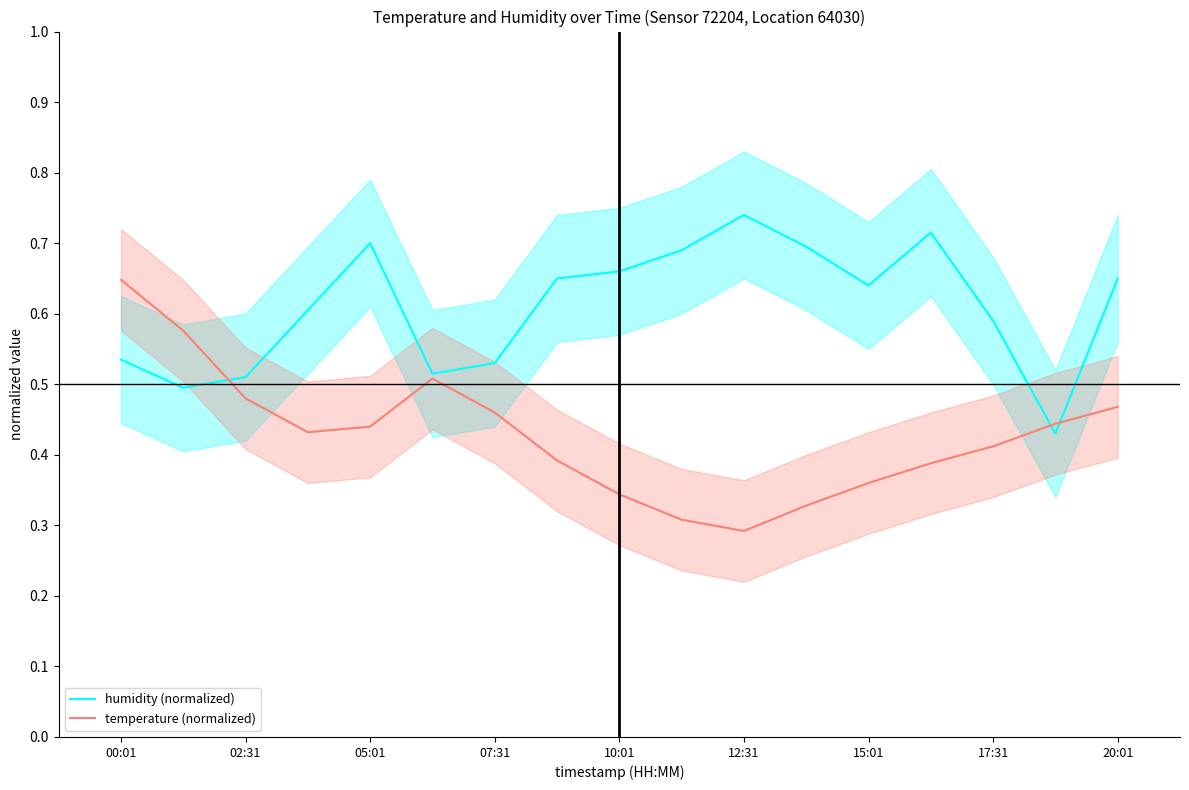

Is it true that temperature (normalized) equals 1.0 at 00:01?

False